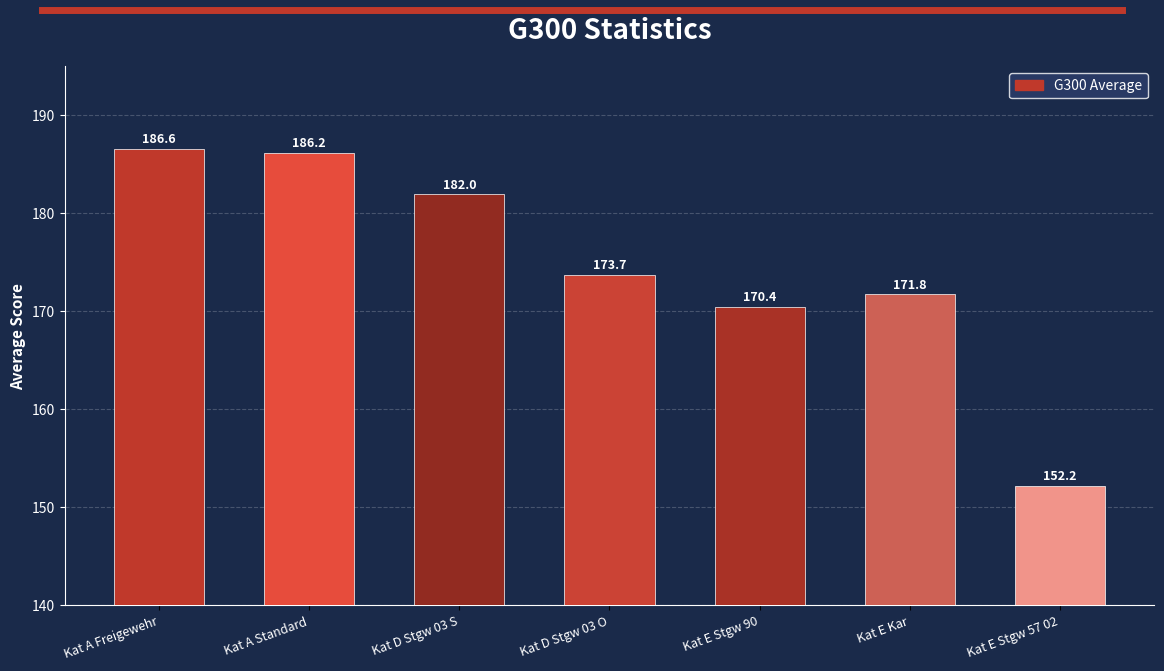

Rank the categories by value from lowest to highest.

Kat E Stgw 57 02, Kat E Stgw 90, Kat E Kar, Kat D Stgw 03 O, Kat D Stgw 03 S, Kat A Standard, Kat A Freigewehr